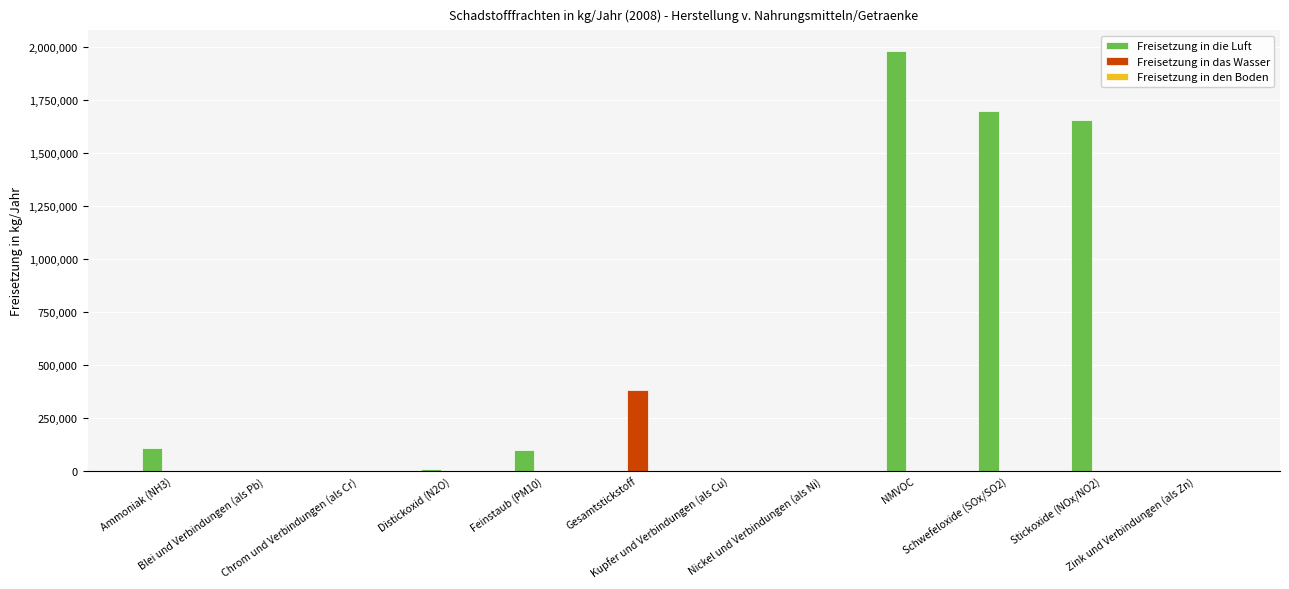

What is the sum of all Freisetzung in die Luft values?

5551404